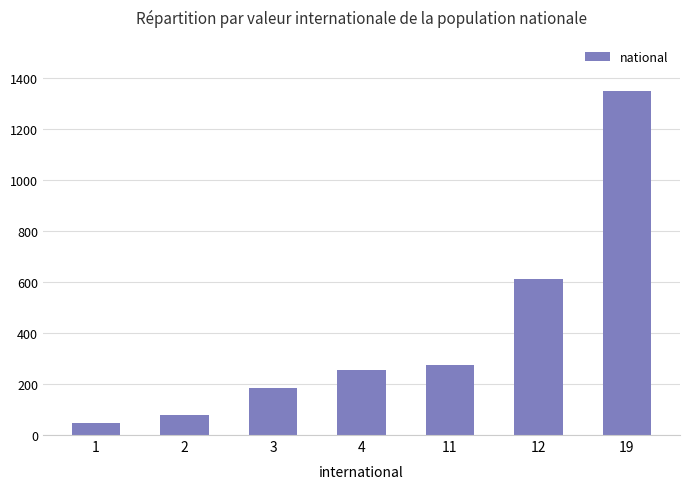

What is the change in value from 2 to 12?

+530.7